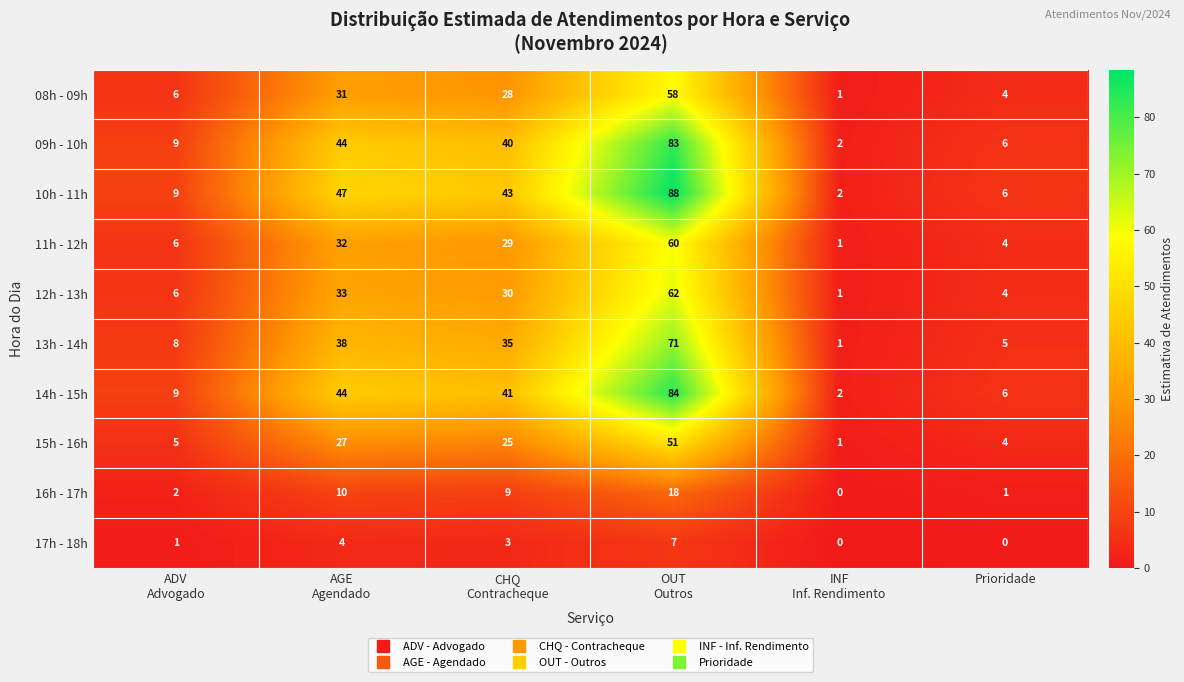

Which series has the largest total across all categories?

10h - 11h